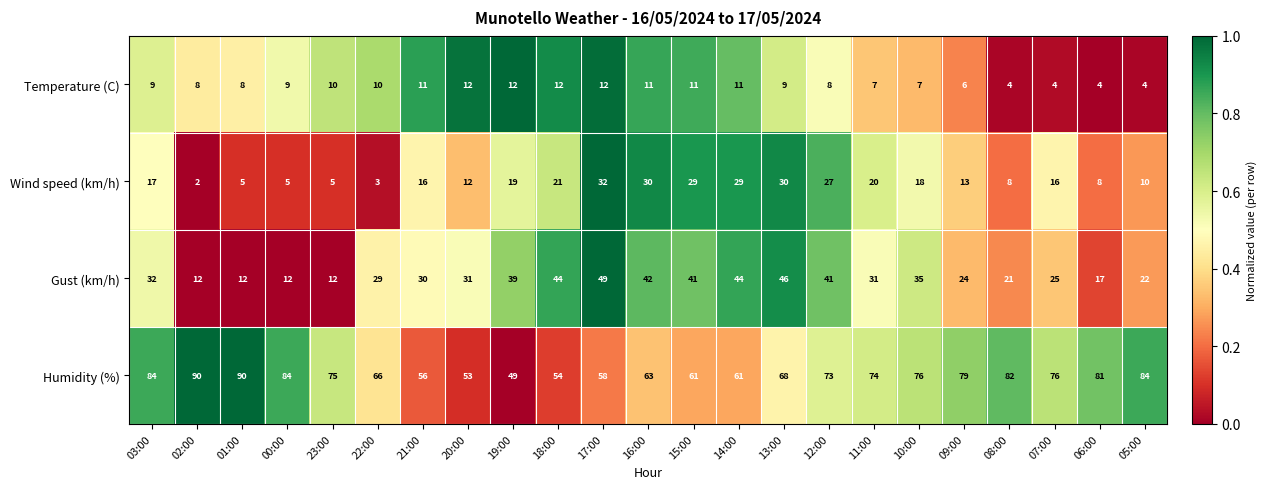

At how many categories does at least one series exceed 19?

23